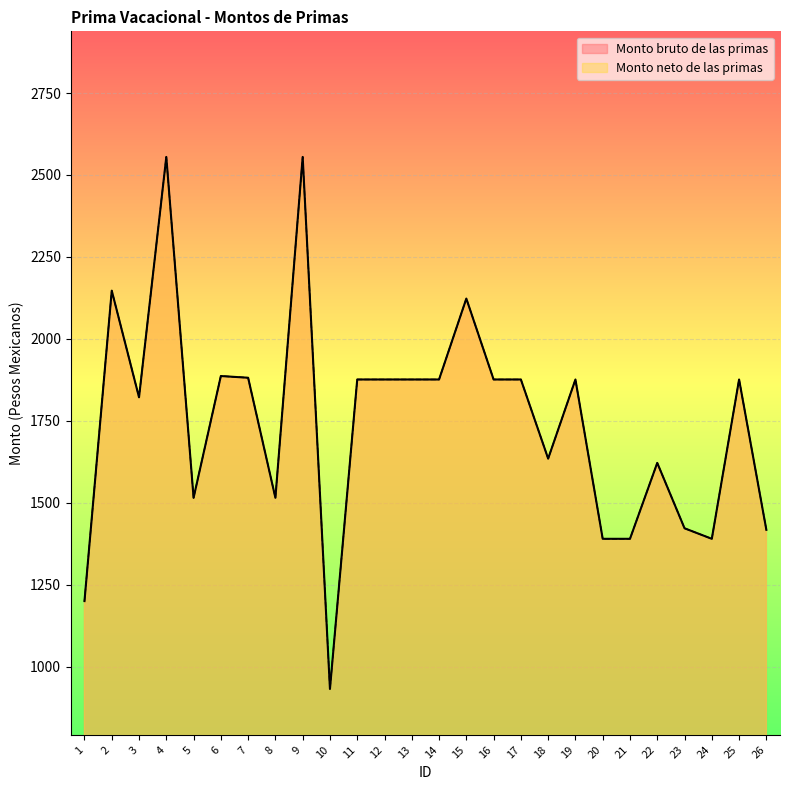

Reading right to left, transcribe all the data shown in this chart.

Monto bruto de las primas: 1417.3	1876.0	1390.0	1422.1	1621.5	1390.0	1390.0	1876.0	1634.7	1876.0	1876.0	2122.9	1876.0	1876.0	1876.0	1876.0	931.7	2555.0	1515.1	1881.4	1886.6	1515.1	2555.0	1821.7	2147.0	1200.0
Monto neto de las primas: 1417.3	1876.0	1390.0	1422.1	1621.5	1390.0	1390.0	1876.0	1634.7	1876.0	1876.0	2122.9	1876.0	1876.0	1876.0	1876.0	931.7	2555.0	1515.1	1881.4	1886.6	1515.1	2555.0	1821.7	2147.0	1200.0